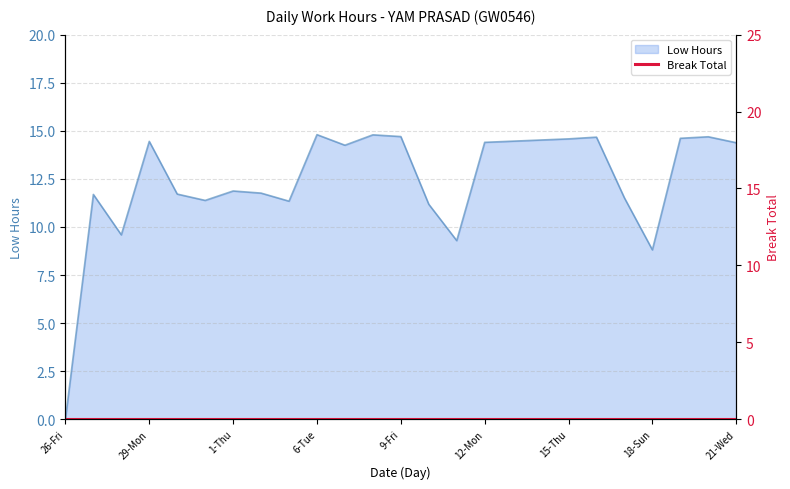

Does the chart display data point markers on the line(s)?

No